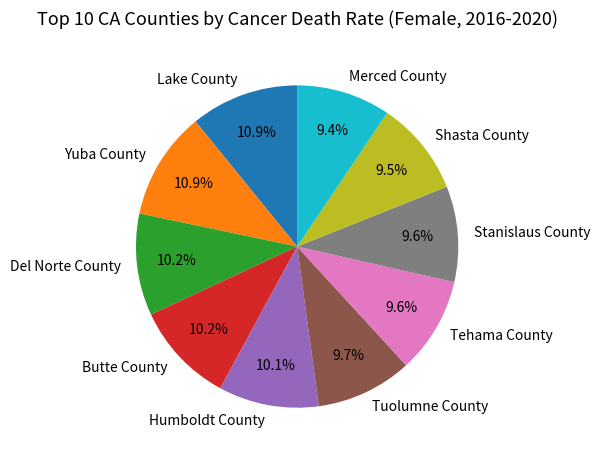

The Del Norte County slice represents 22% of the pie. True or false?

False